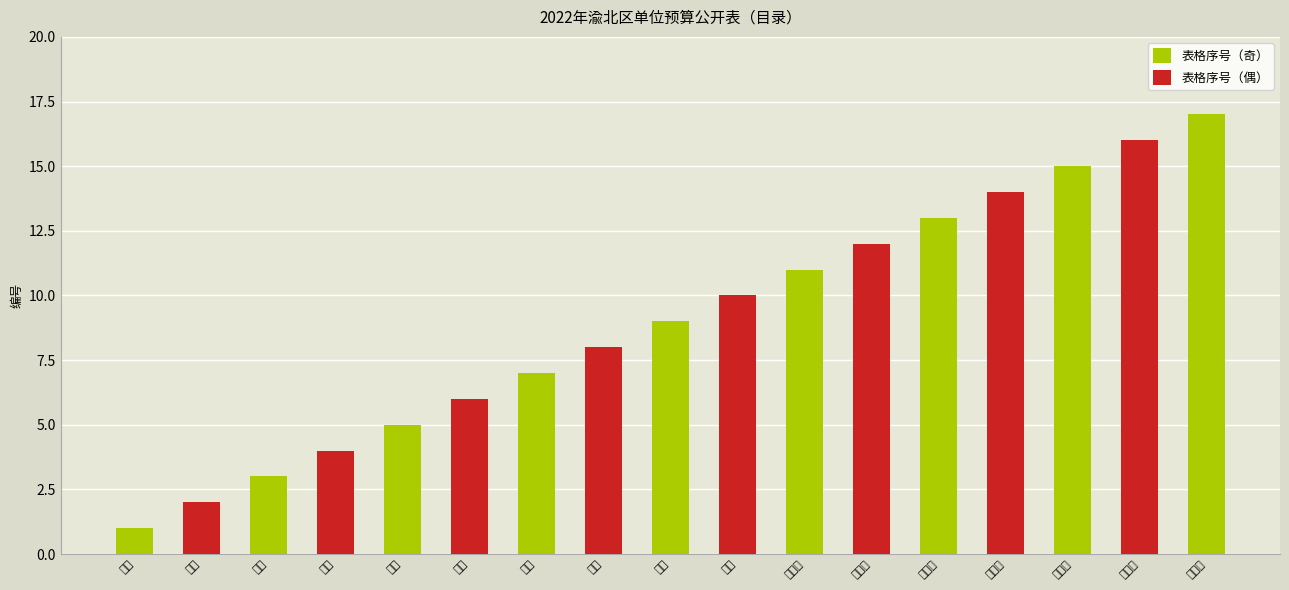

Which series has the largest total across all categories?

表格序号（奇）